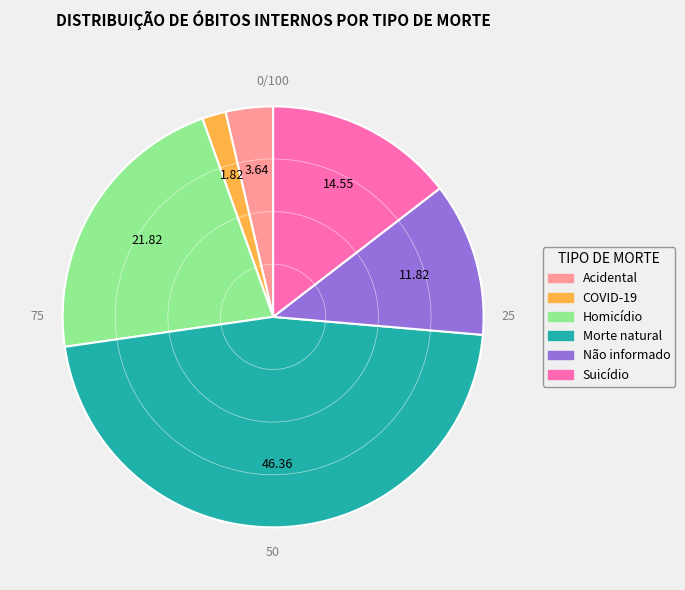

Is it true that Homicídio is 8% of the pie?

False